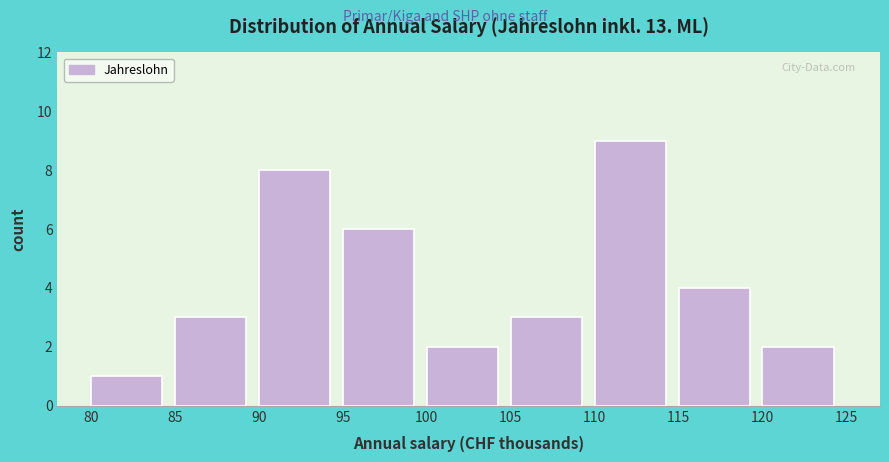

Reading left to right, transcribe this chart: for each bar, give the range it covers on the x-axis and its height. The values are not printed on the chart, so give them approximately, as read against the axis.

80 to 85: 1
85 to 90: 3
90 to 95: 8
95 to 100: 6
100 to 105: 2
105 to 110: 3
110 to 115: 9
115 to 120: 4
120 to 125: 2